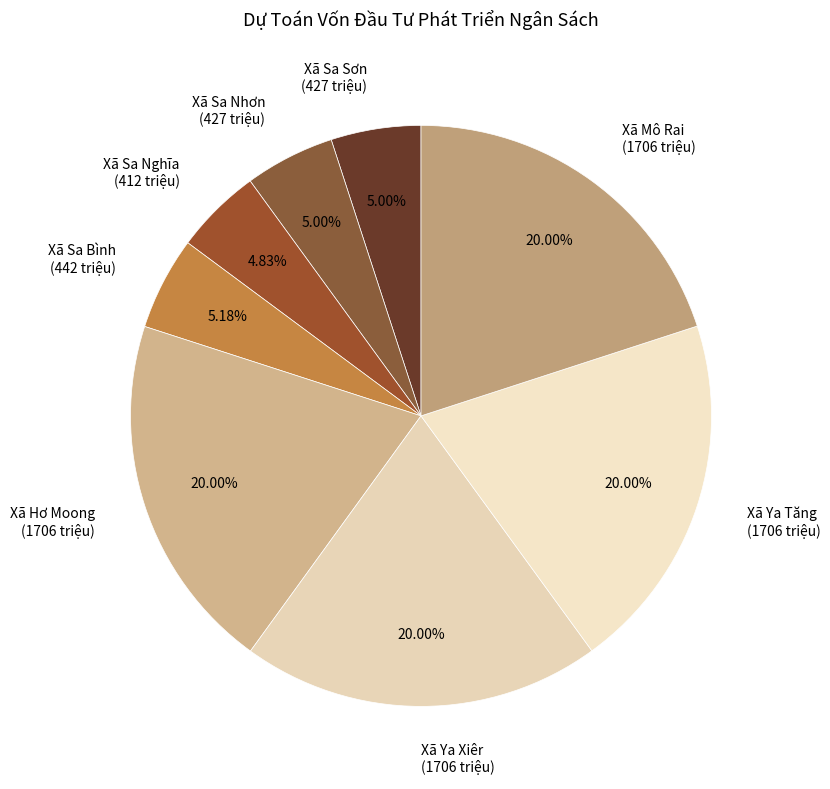

What percentage is the Xã Sa Bình slice, to the nearest percent?

5%